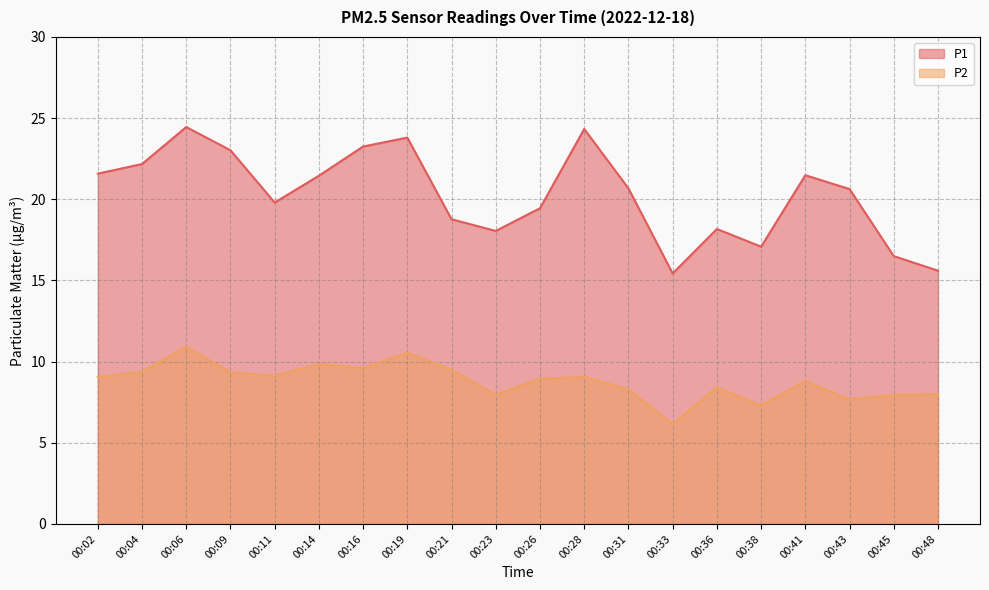

How many values in the P2 series are below 9?

10